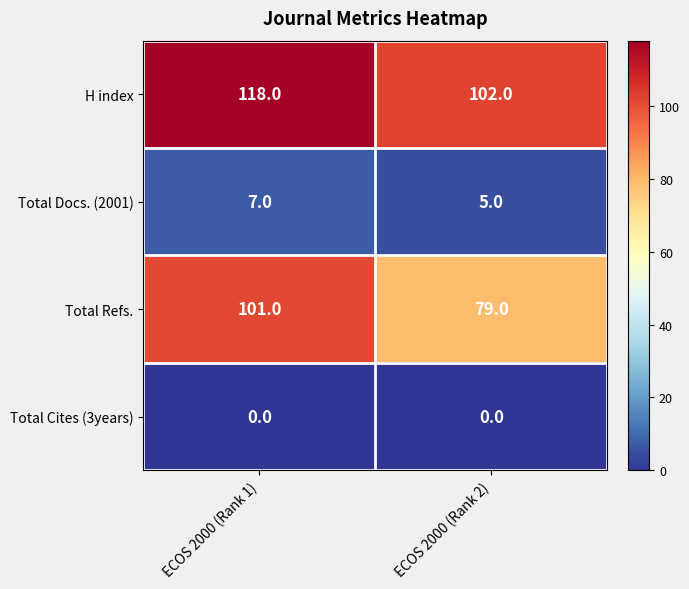

Which series has the widest spread of values?

Total Refs.